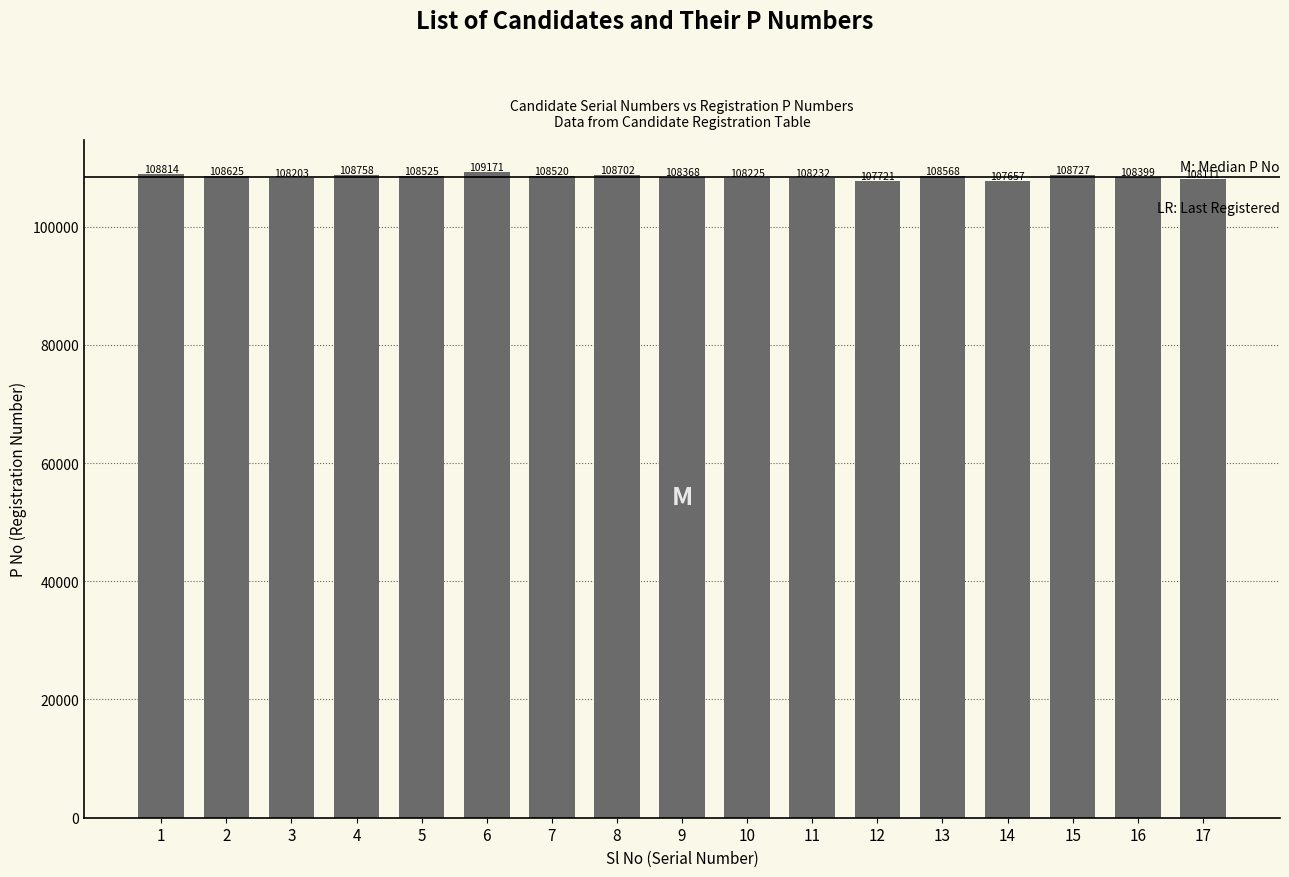

Reading left to right, what are all the values shown in this chart?

1=108814	2=108625	3=108203	4=108758	5=108525	6=109171	7=108520	8=108702	9=108368	10=108225	11=108232	12=107721	13=108568	14=107657	15=108727	16=108399	17=108111